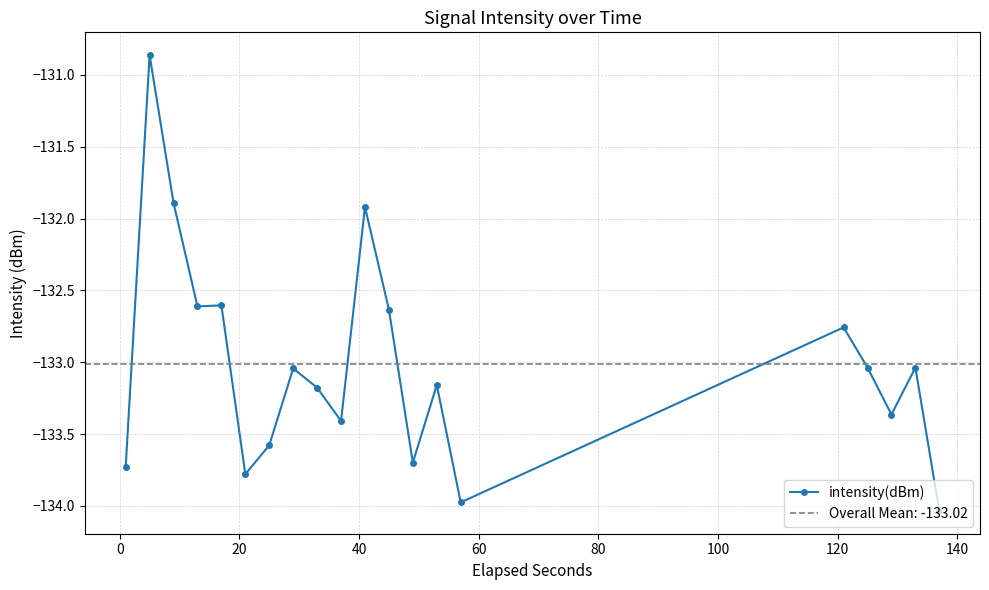

True or false: intensity(dBm) has more than 2 points higher than both neighbors.

True